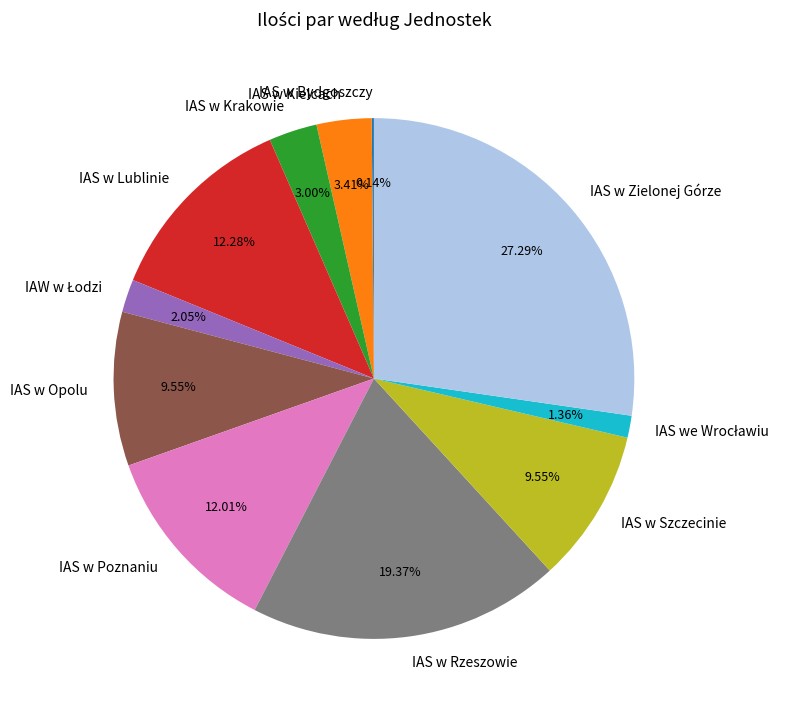

Which category has the biggest portion of the pie?

IAS w Zielonej Górze